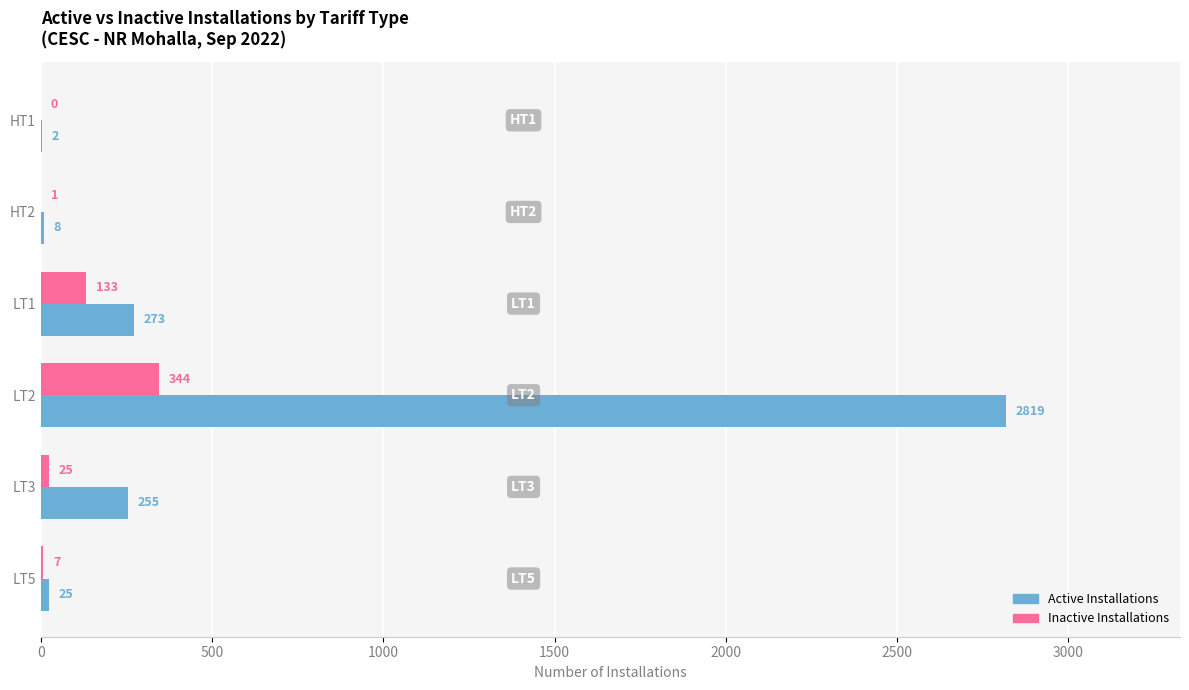

What is the maximum value for Inactive Installations?

344